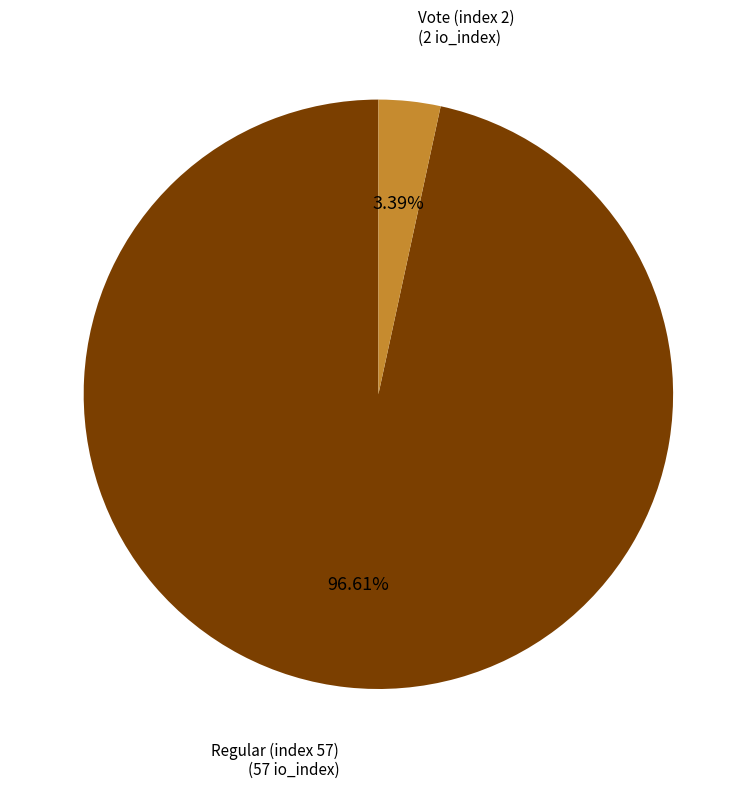

What percentage is the Regular (index 57) slice, to the nearest percent?

97%